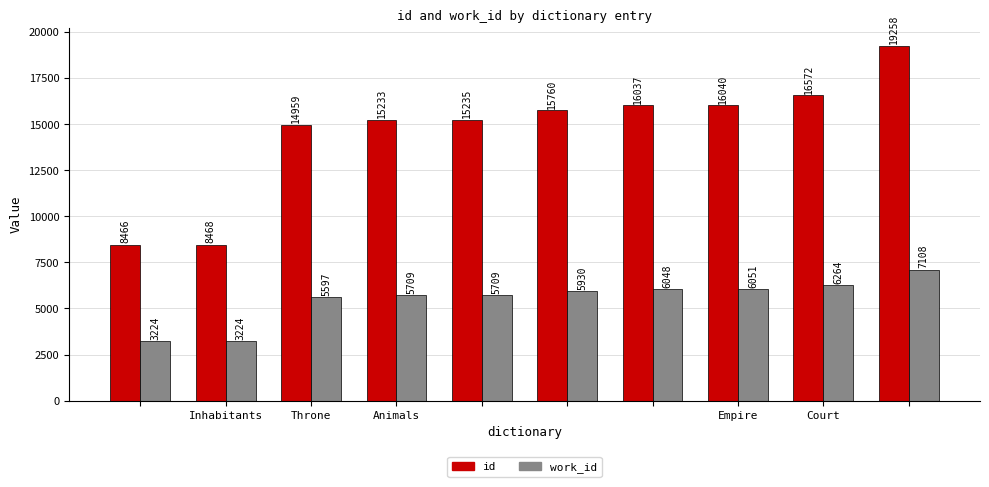

Reading left to right, transcribe all the data shown in this chart.

id: 8466	8468	14959	15233	15235	15760	16037	16040	16572	19258
work_id: 3224	3224	5597	5709	5709	5930	6048	6051	6264	7108